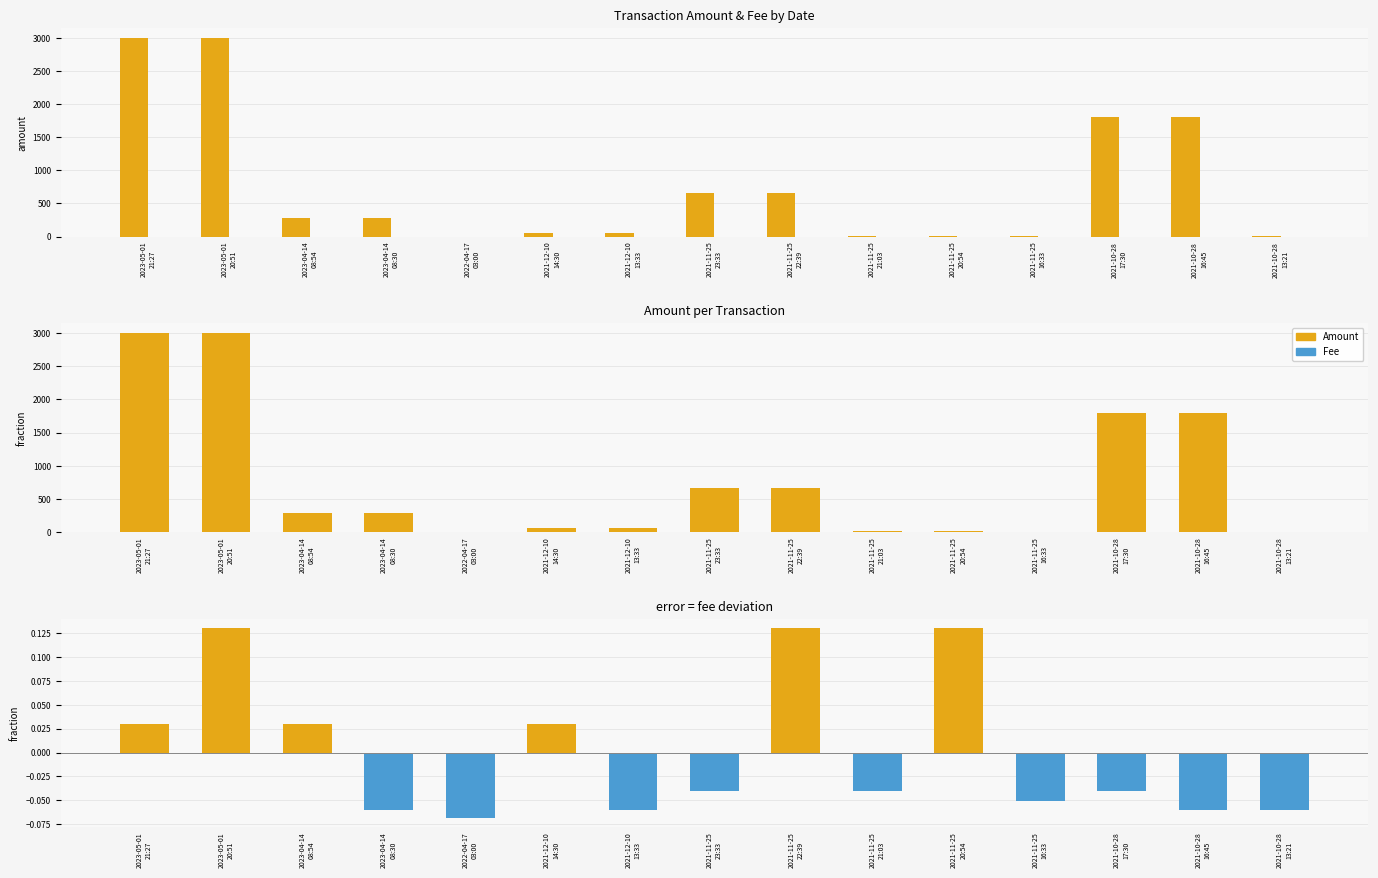

What is the value of the Amount bar at the 7th from the left?

54.4